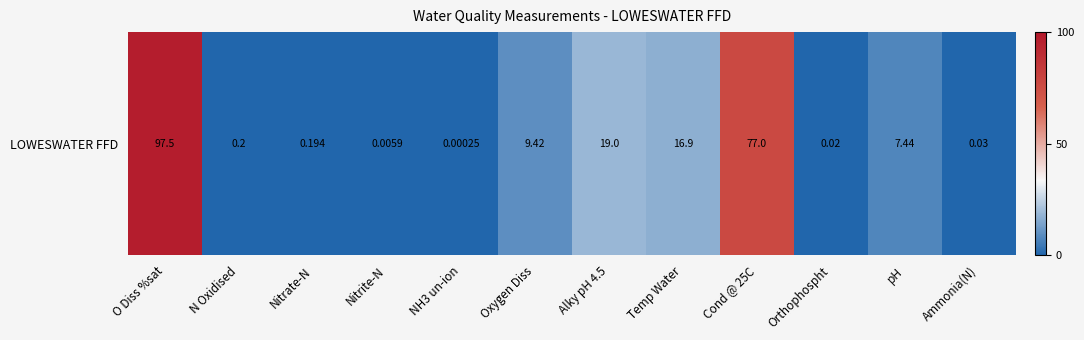

Reading left to right, transcribe all the data shown in this chart.

97.5	0.2	0.2	0.0	0.0	9.4	19.0	16.9	77.0	0.0	7.4	0.0